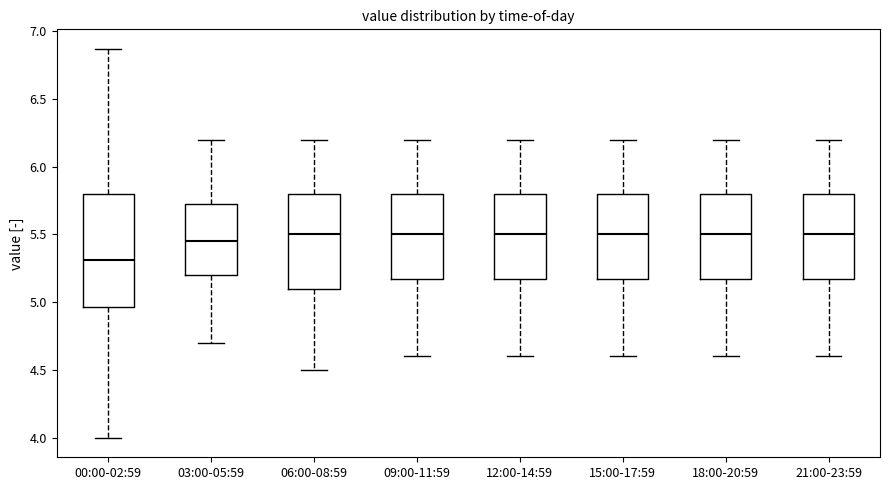

Where does the lower whisker of the box for 09:00-11:59 end on the y-axis? The values are not printed on the chart, so give them approximately, as read against the axis.

4.60